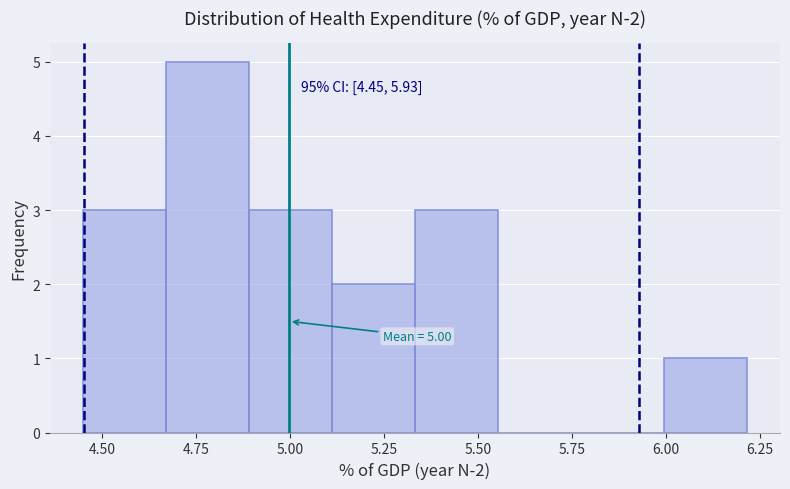

Which range on the x-axis has the tallest bar?

4.65 to 4.90